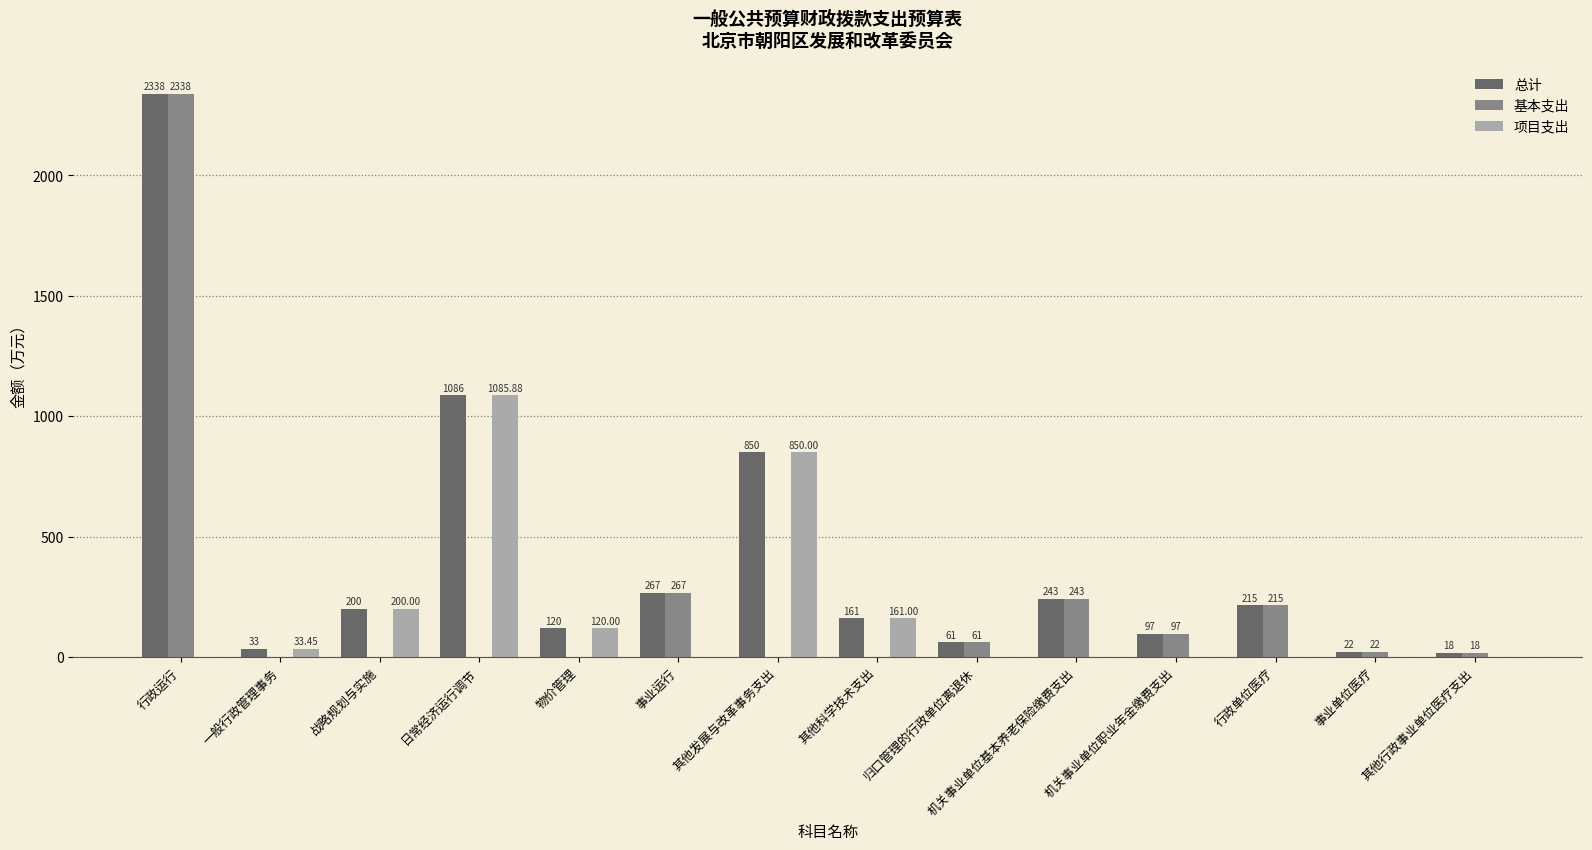

Reading right to left, extract all data points from this chart.

总计: 其他行政事业单位医疗支出=18.0	事业单位医疗=21.9	行政单位医疗=215.2	机关事业单位职业年金缴费支出=97.2	机关事业单位基本养老保险缴费支出=242.9	归口管理的行政单位离退休=61.4	其他科学技术支出=161.0	其他发展与改革事务支出=850.0	事业运行=267.2	物价管理=120.0	日常经济运行调节=1085.9	战略规划与实施=200.0	一般行政管理事务=33.5	行政运行=2337.9
基本支出: 其他行政事业单位医疗支出=18.0	事业单位医疗=21.9	行政单位医疗=215.2	机关事业单位职业年金缴费支出=97.2	机关事业单位基本养老保险缴费支出=242.9	归口管理的行政单位离退休=61.4	其他科学技术支出=0.0	其他发展与改革事务支出=0.0	事业运行=267.2	物价管理=0.0	日常经济运行调节=0.0	战略规划与实施=0.0	一般行政管理事务=0.0	行政运行=2337.9
项目支出: 其他行政事业单位医疗支出=0.0	事业单位医疗=0.0	行政单位医疗=0.0	机关事业单位职业年金缴费支出=0.0	机关事业单位基本养老保险缴费支出=0.0	归口管理的行政单位离退休=0.0	其他科学技术支出=161.0	其他发展与改革事务支出=850.0	事业运行=0.0	物价管理=120.0	日常经济运行调节=1085.9	战略规划与实施=200.0	一般行政管理事务=33.5	行政运行=0.0